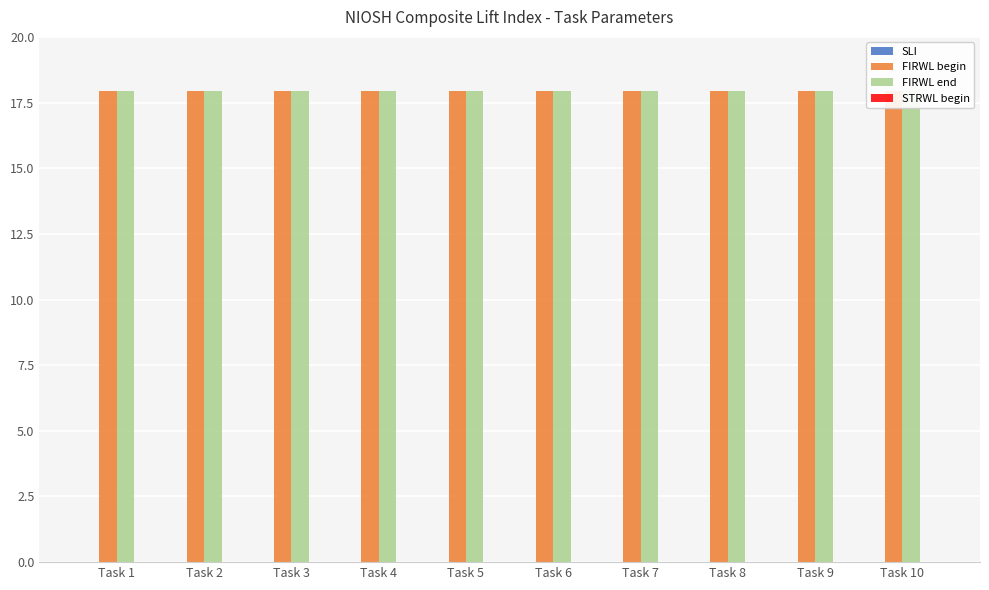

What is the sum of the FIRWL begin values at Task 1 and Task 5?

35.9